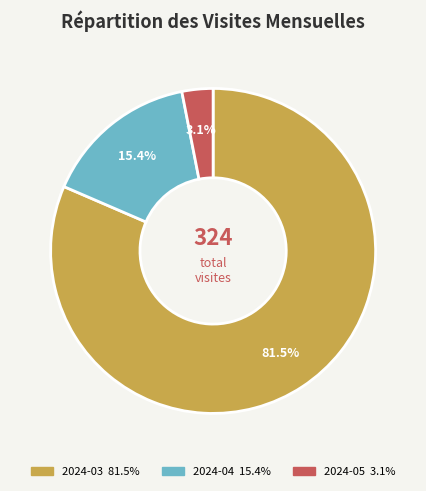

What is the largest slice in the pie chart?

2024-03